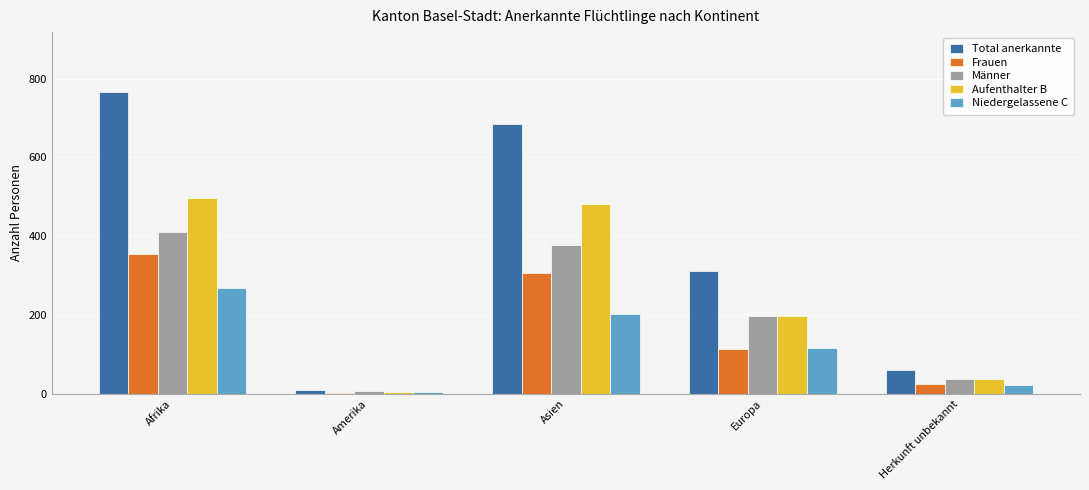

Count the number of data series in this chart.

5